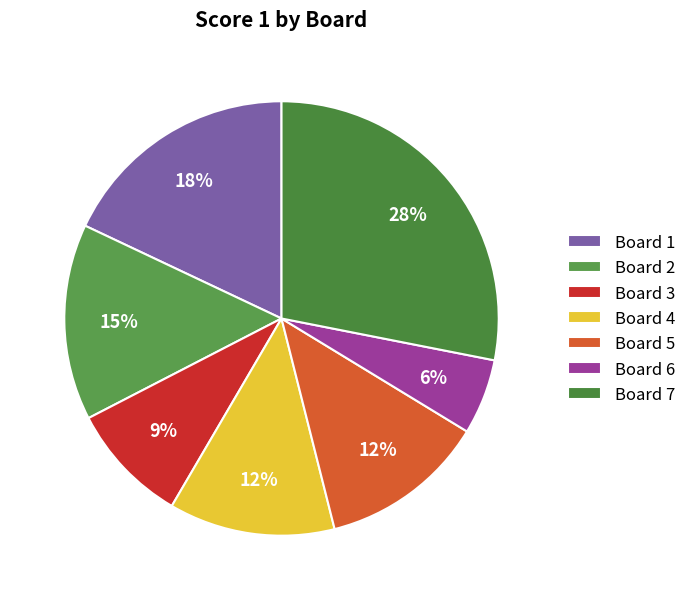

How many slices are in this pie chart?

7